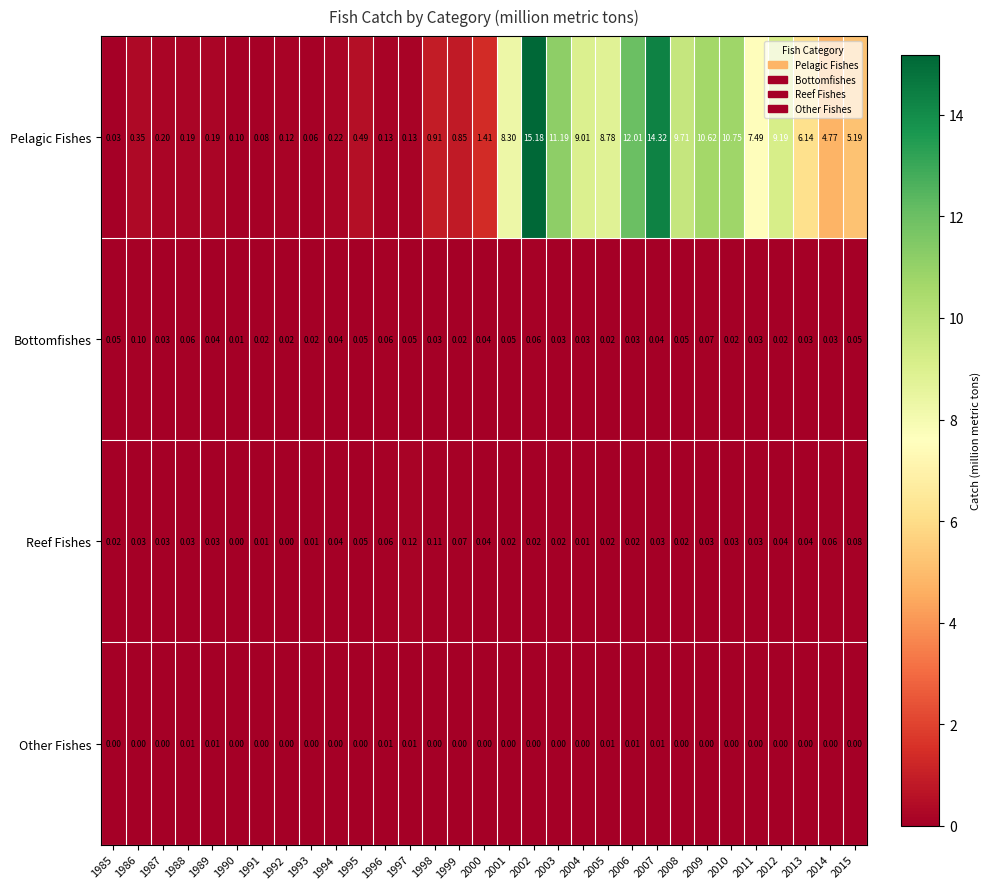

Between 2002 and 2006, which series saw the biggest shift?

Pelagic Fishes